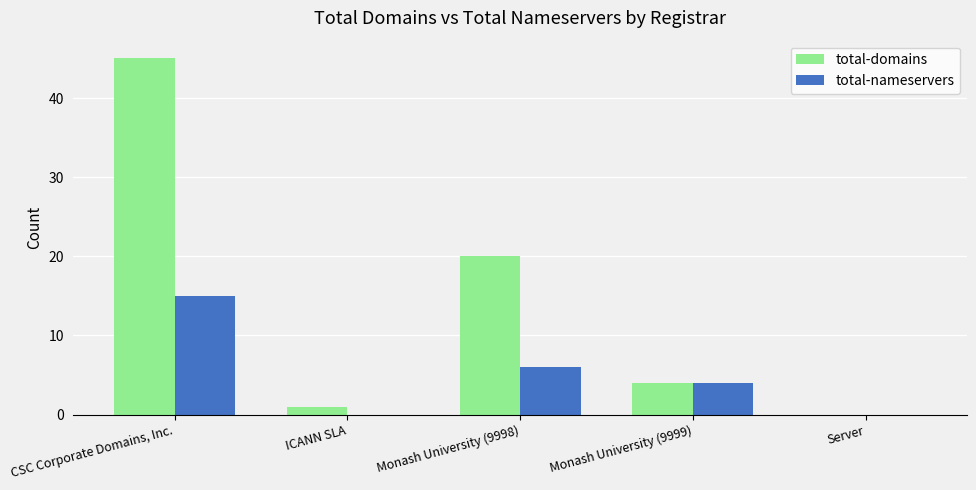

Are the bars grouped side by side (vs. stacked)?

Yes